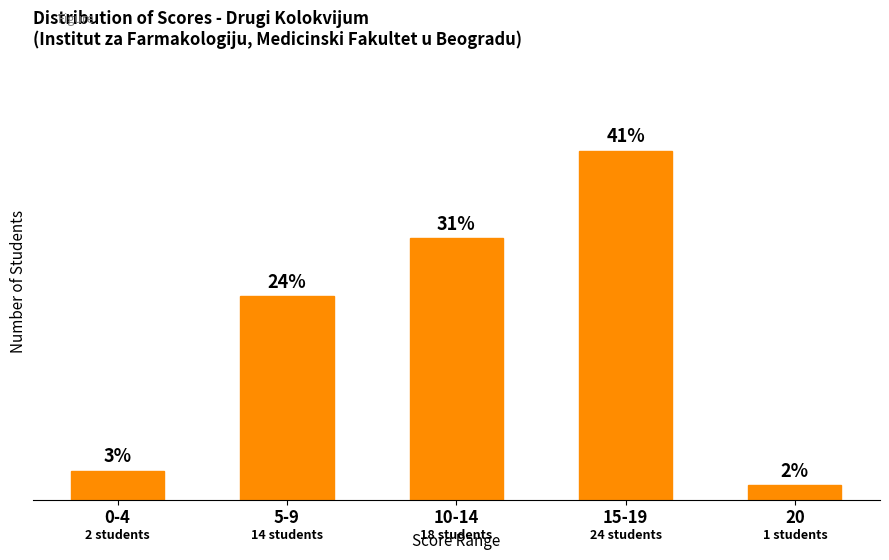

Does the chart contain any negative values?

No